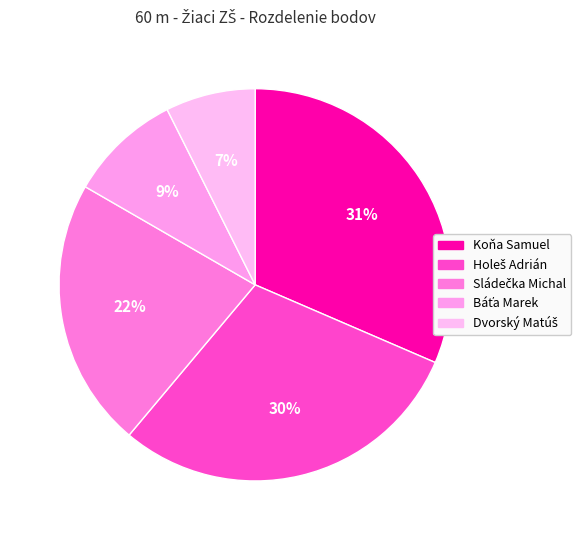

How many slices are in this pie chart?

5